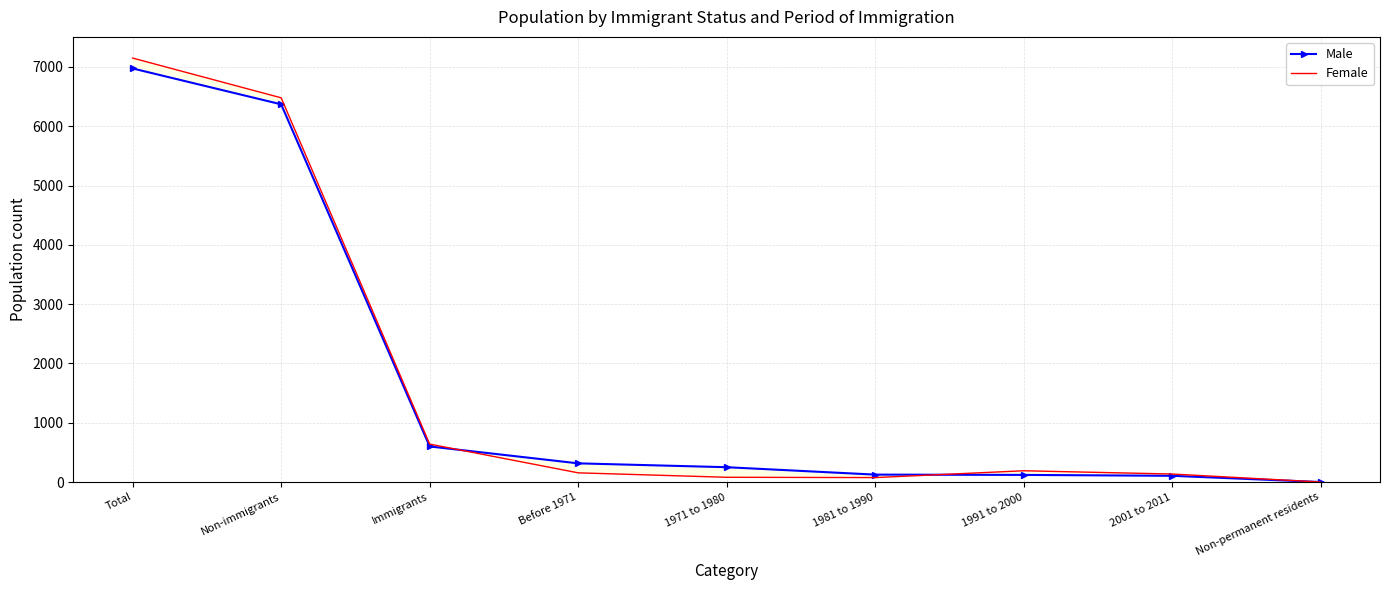

List the labels in order of Male value, largest first.

Total, Non-immigrants, Immigrants, Before 1971, 1971 to 1980, 1981 to 1990, 1991 to 2000, 2001 to 2011, Non-permanent residents